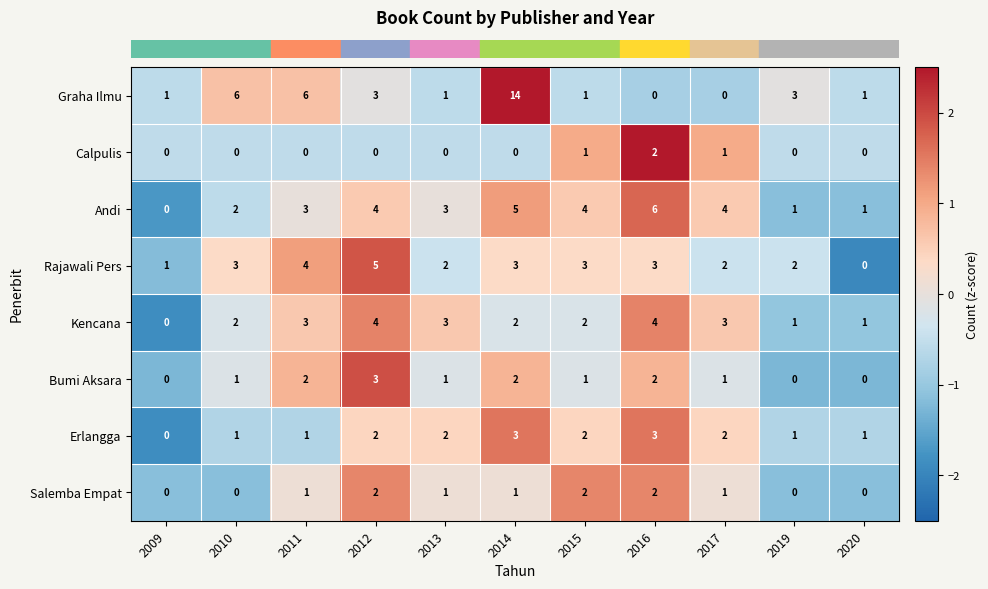

The Rajawali Pers series shows 2 at 2019. True or false?

True